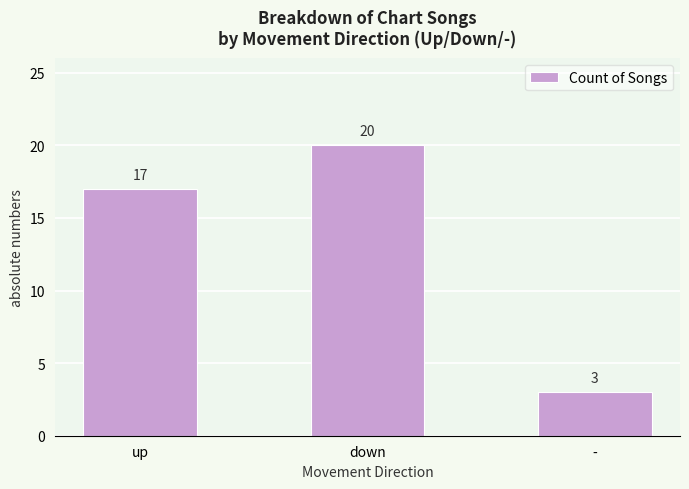

Reading left to right, list all the values displayed in this chart.

up=17	down=20	-=3